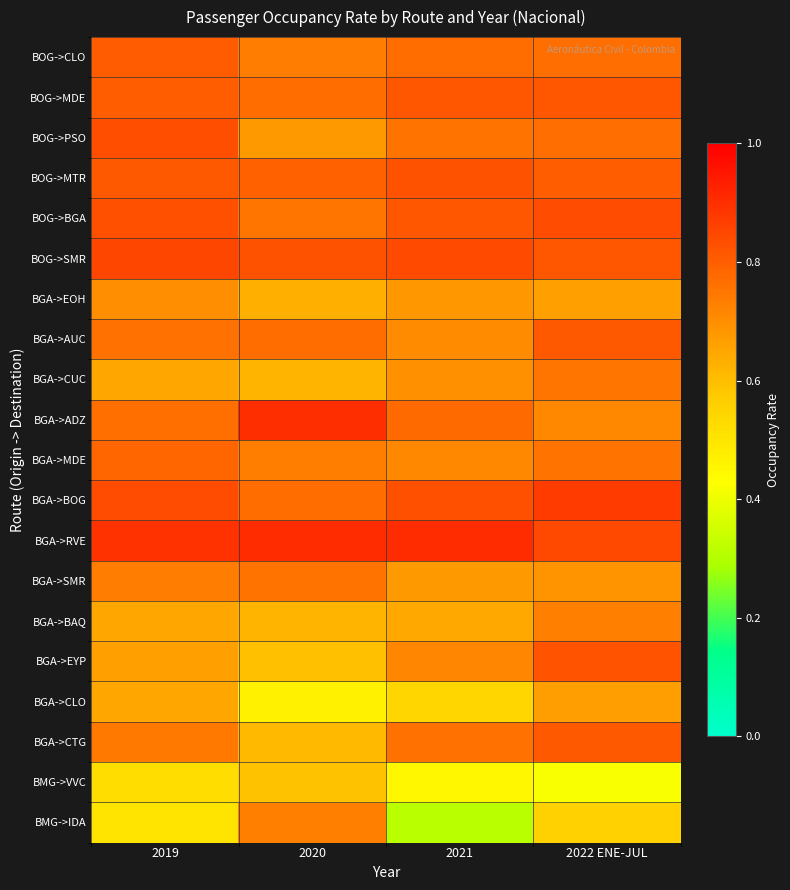

Which series has the largest total across all categories?

BGA->RVE